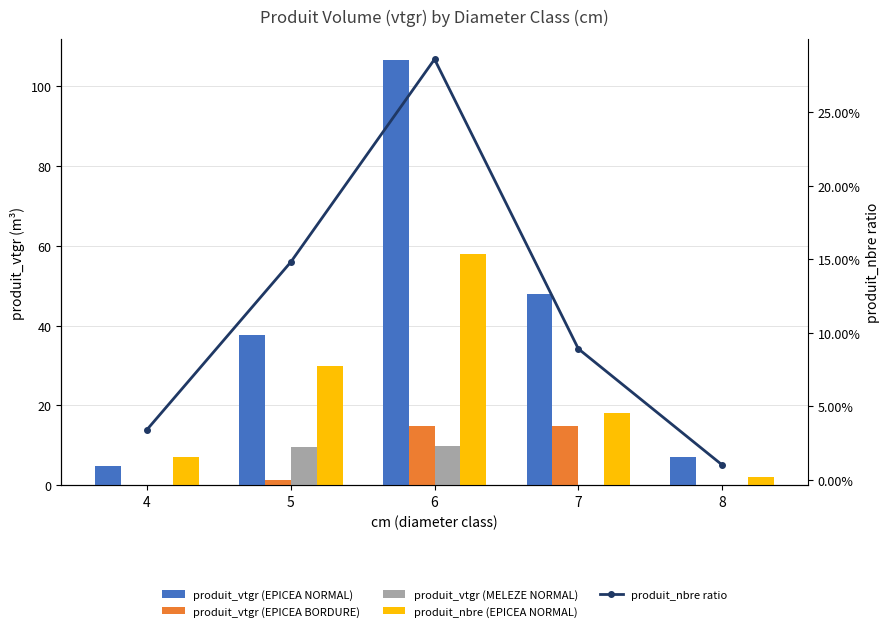

At which category is the sum across all series the highest?

6